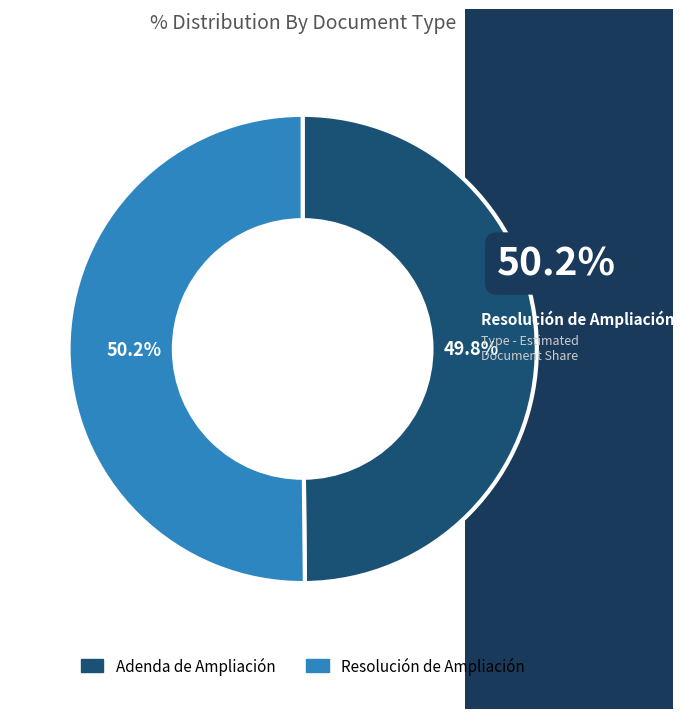

What portion of the pie excludes Resolución de Ampliación?

49.8%